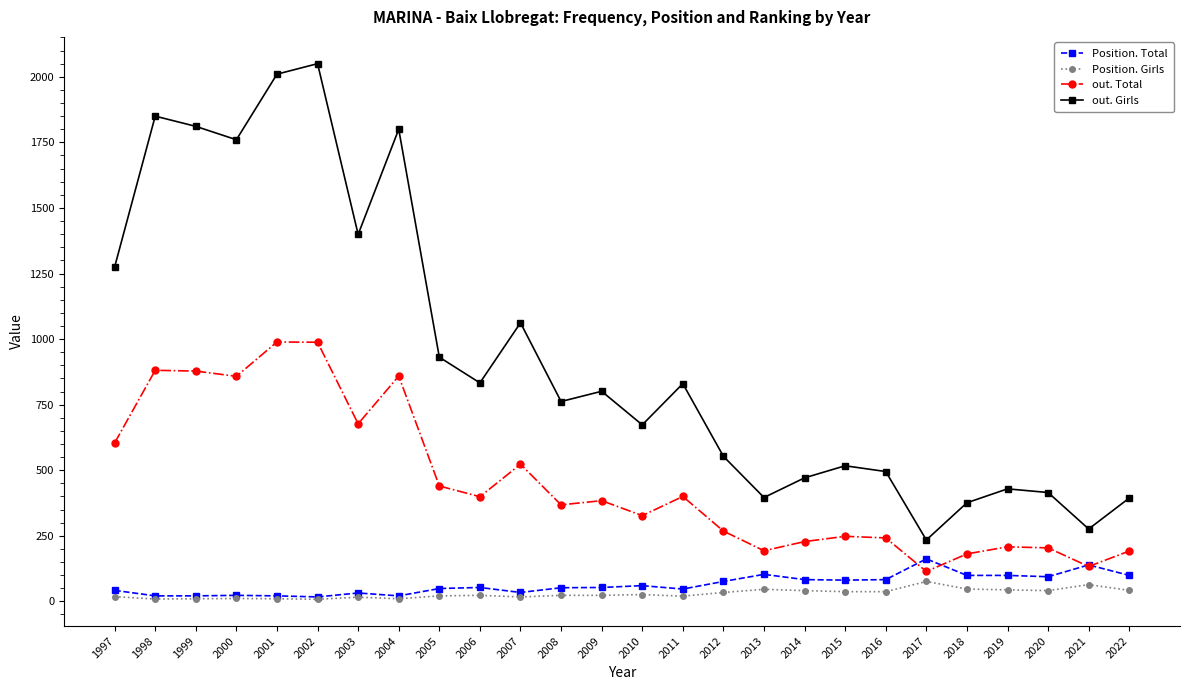

At which label is out. Total closest to 551?

2007